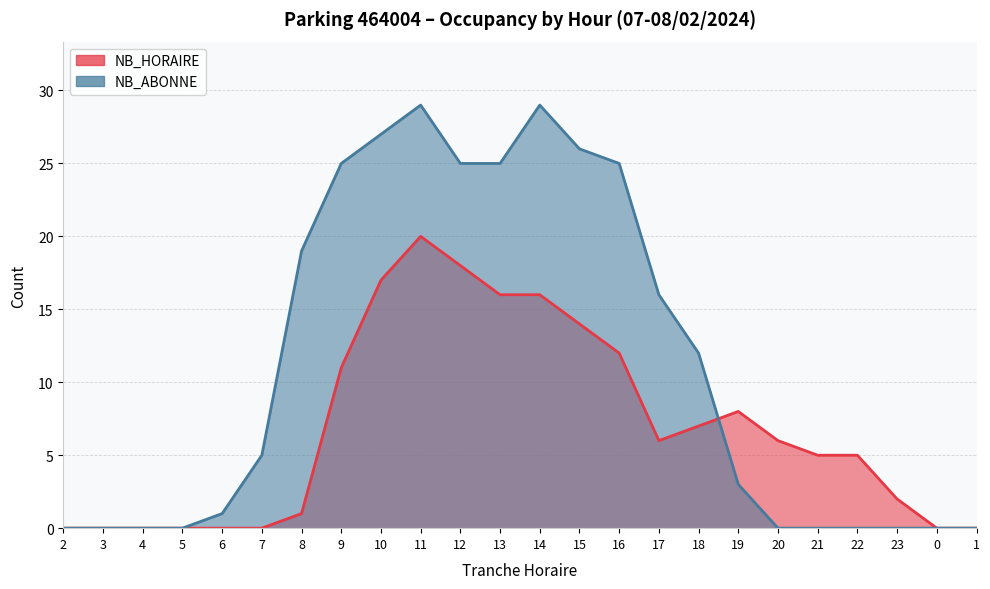

What is the difference between the second highest and second lowest values in the NB_ABONNE series?

29